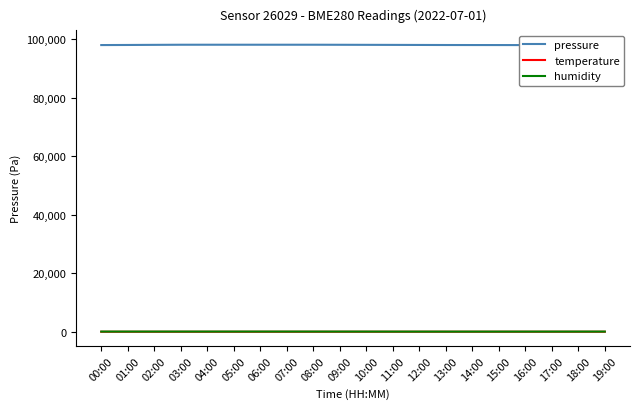

What is the label of the 17th point from the right?

03:00